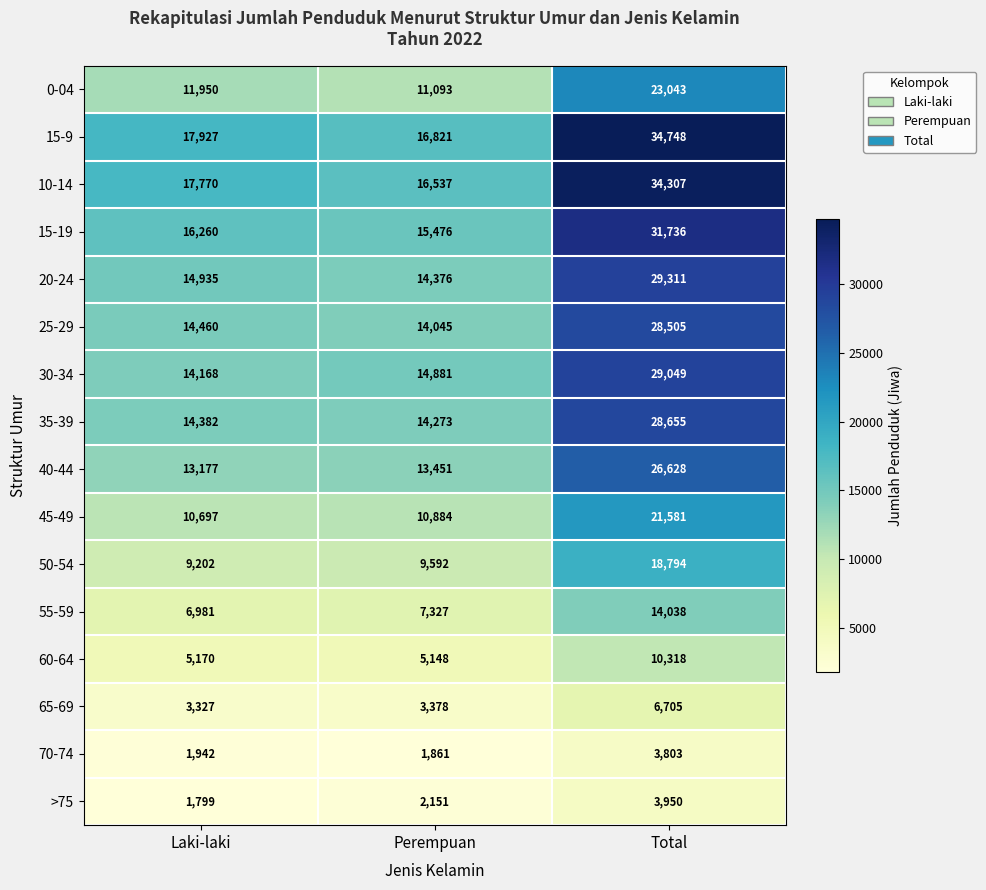

Which series changed the most between Perempuan and Total?

15-9